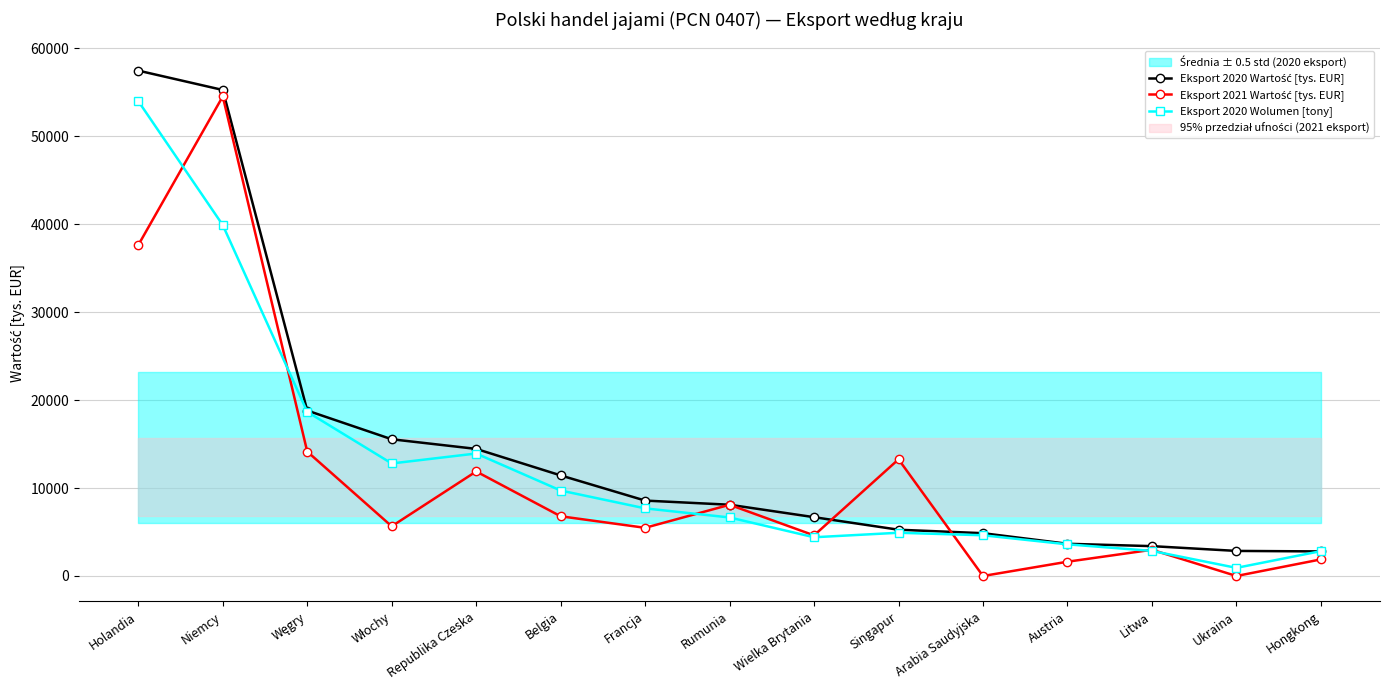

What is the label of the 12th point from the right?

Włochy